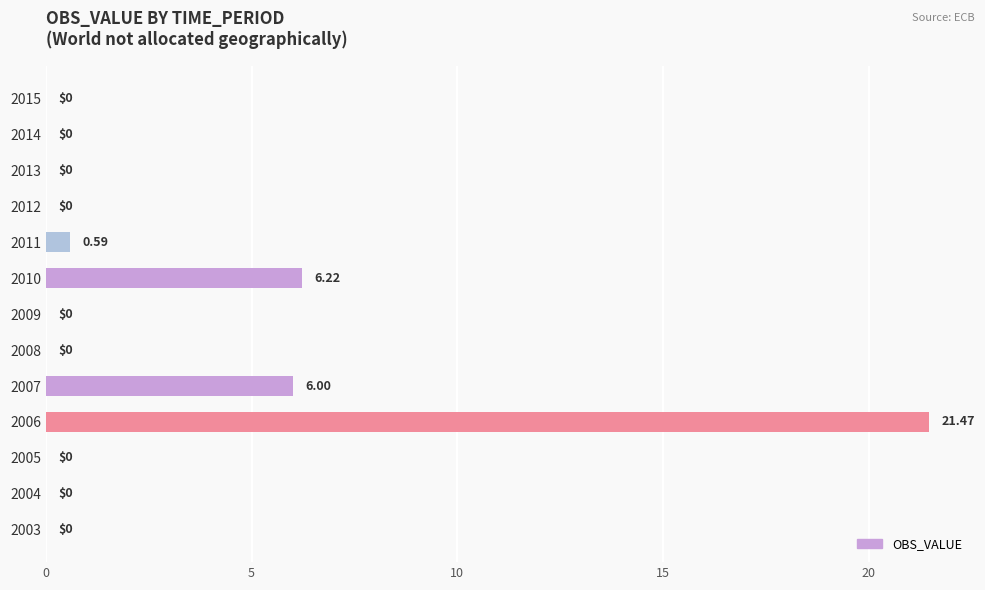

How many categories are shown in the chart?

13